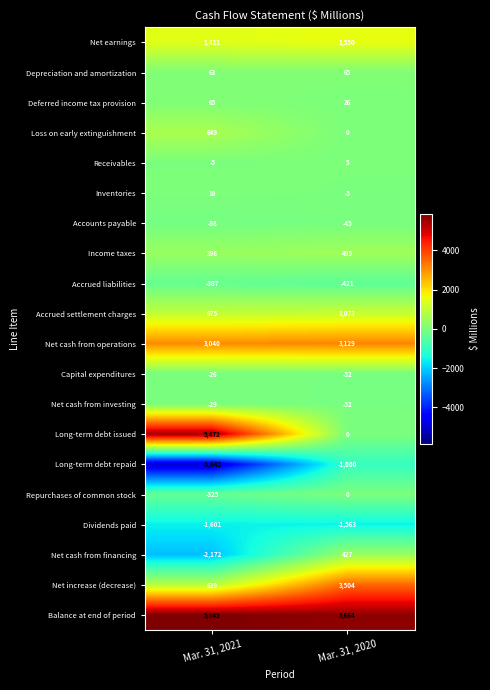

At which label does Deferred income tax provision reach its peak?

Mar. 31, 2021